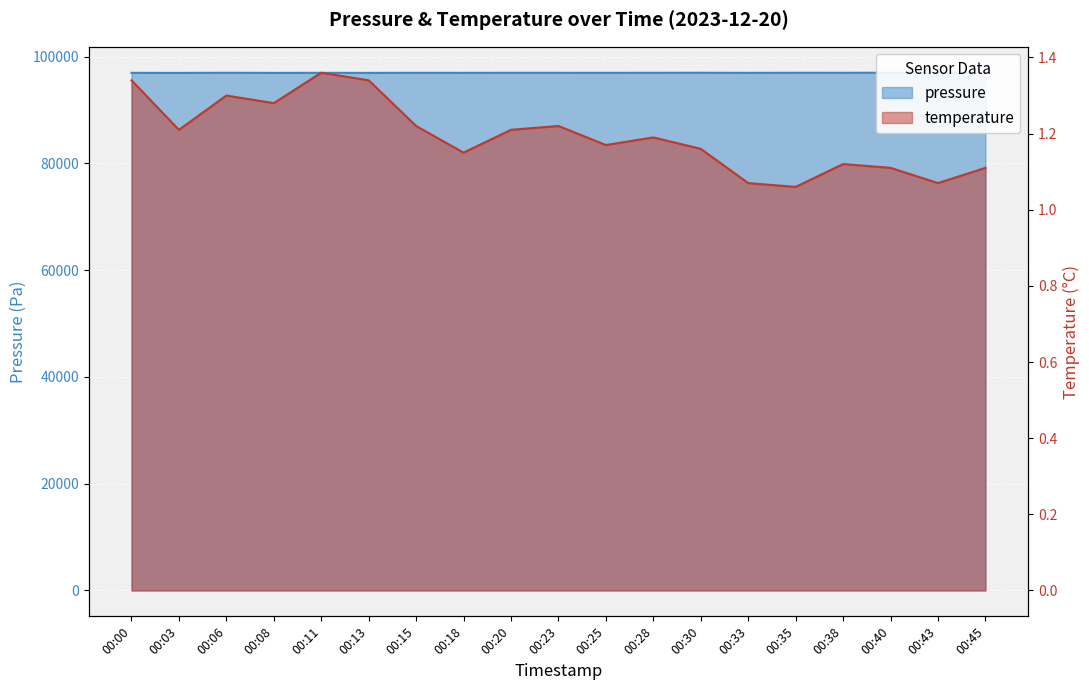

What is the spread (max minus min) of values at 00:43?

96977.0